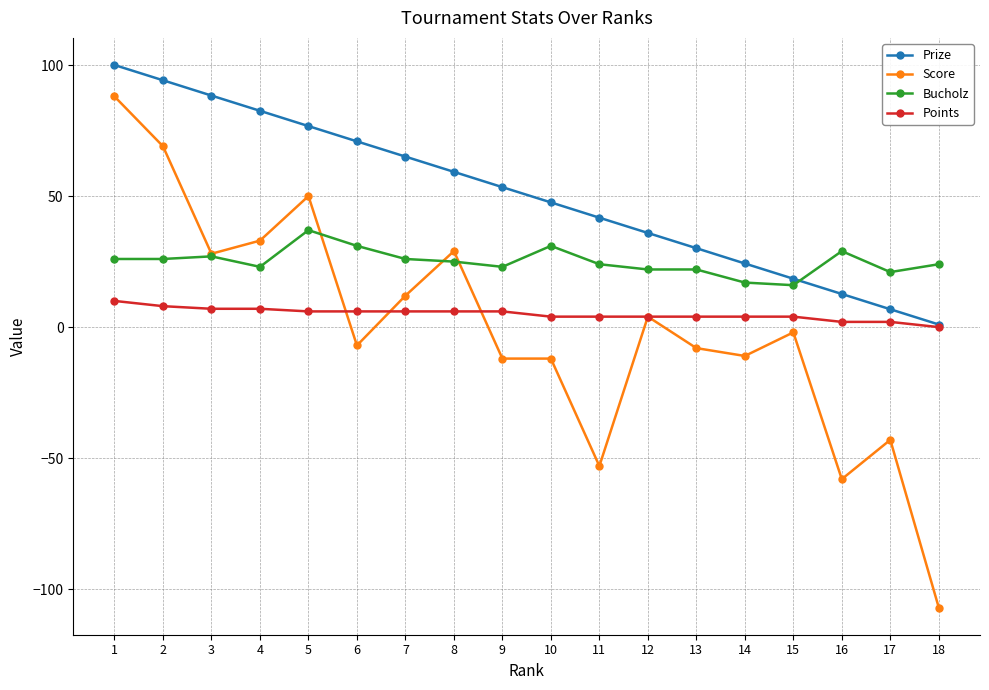

Reading left to right, extract all data points from this chart.

Prize: 100.0	94.2	88.3	82.5	76.7	70.9	65.1	59.2	53.4	47.6	41.8	35.9	30.1	24.3	18.5	12.7	6.8	1.0
Score: 88.0	69.0	28.0	33.0	50.0	-7.0	12.0	29.0	-12.0	-12.0	-53.0	4.0	-8.0	-11.0	-2.0	-58.0	-43.0	-107.0
Bucholz: 26.0	26.0	27.0	23.0	37.0	31.0	26.0	25.0	23.0	31.0	24.0	22.0	22.0	17.0	16.0	29.0	21.0	24.0
Points: 10.0	8.0	7.0	7.0	6.0	6.0	6.0	6.0	6.0	4.0	4.0	4.0	4.0	4.0	4.0	2.0	2.0	0.0